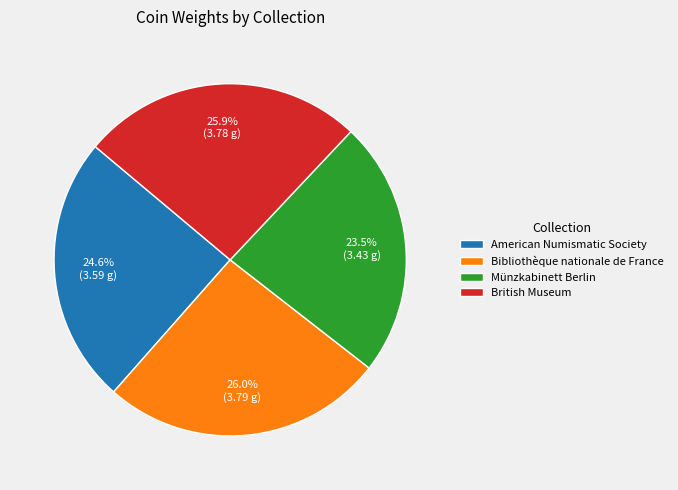

What is the ratio of the value at British Museum to the value at Münzkabinett Berlin?

1.1